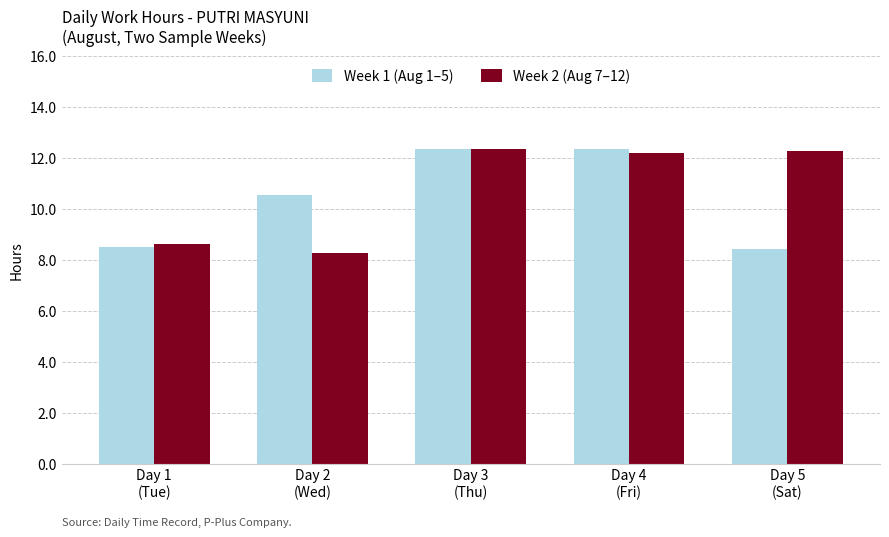

True or false: Week 2 (Aug 7–12) has a value of 4.4 at Day 4
(Fri).

False